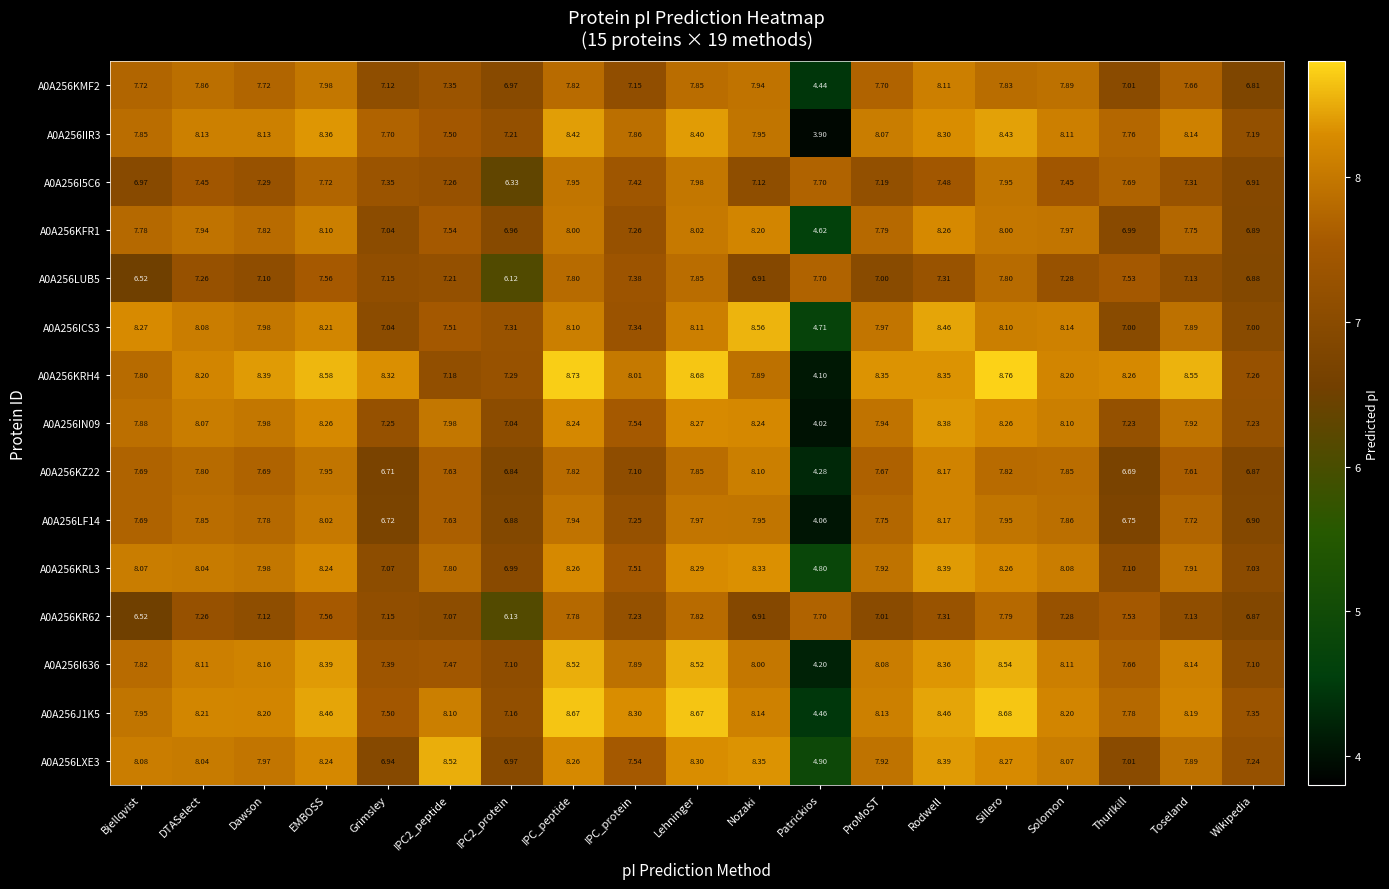

What is the total value across all series at Solomon?

118.6